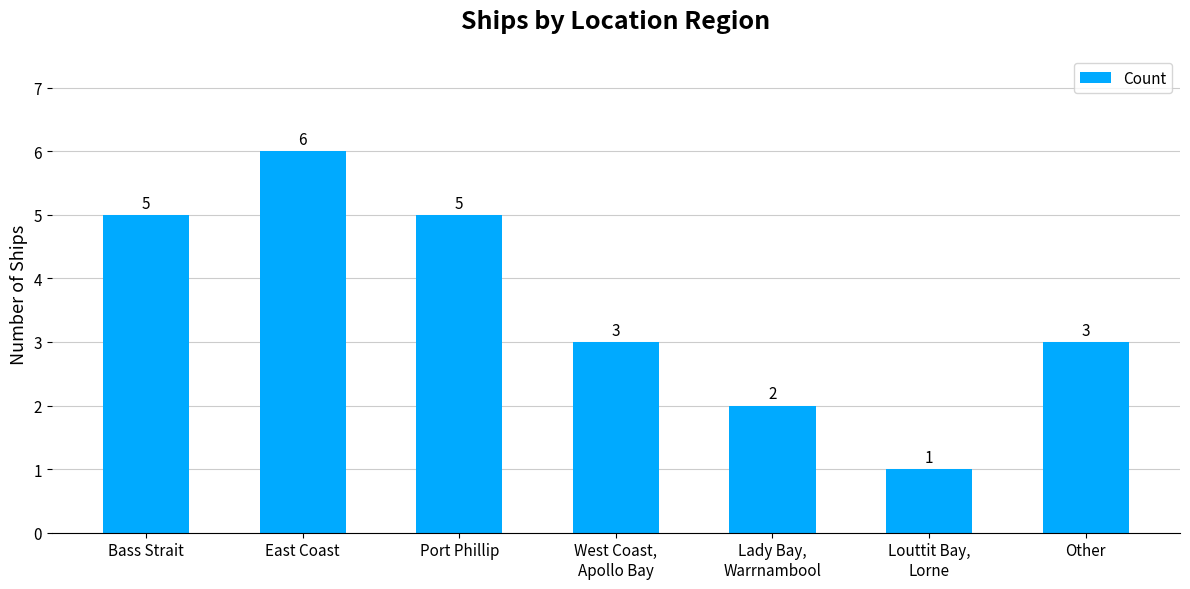

What is the maximum value shown in the chart?

6